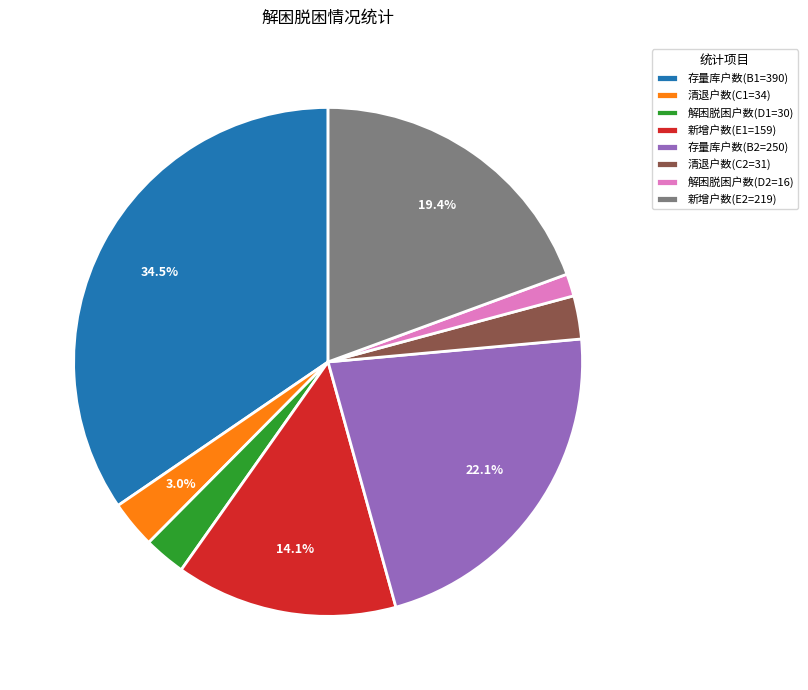

To the nearest percent, what is the average slice percentage?

12%